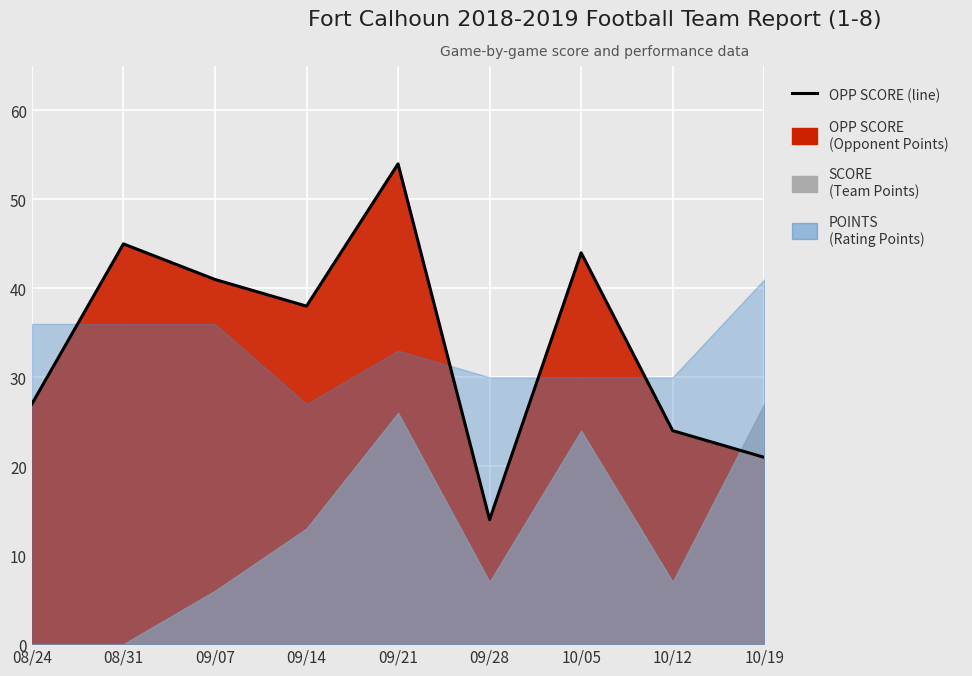

List the labels in order of value, smallest first.

09/28, 10/19, 10/12, 08/24, 09/14, 09/07, 10/05, 08/31, 09/21